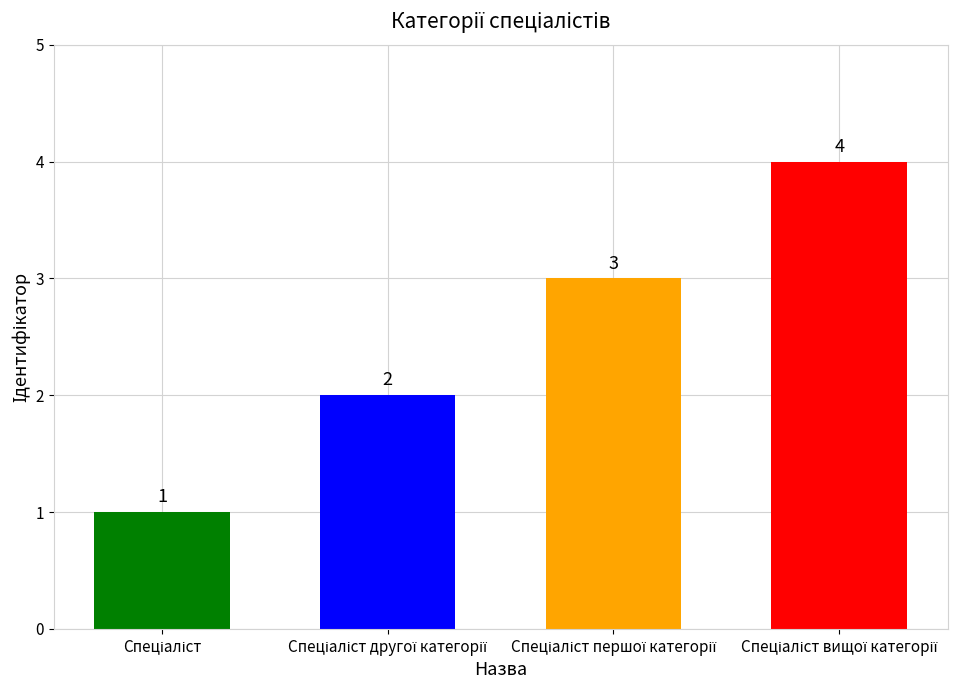

Count the number of data series in this chart.

1